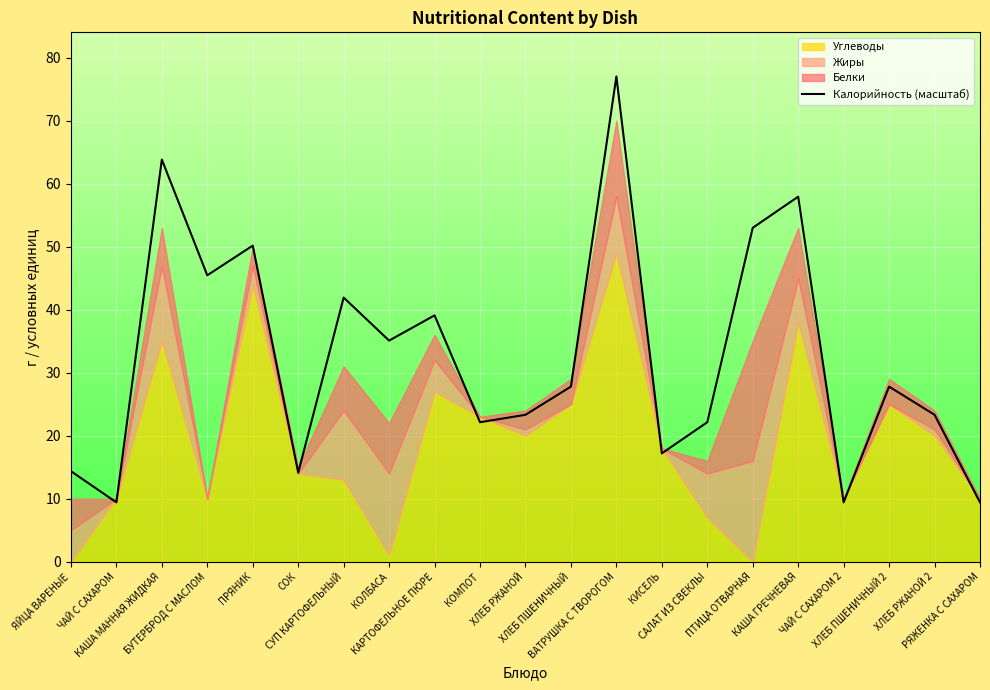

What is the sum of the values at РЯЖЕНКА С САХАРОМ and БУТЕРБРОД С МАСЛОМ?

54.9